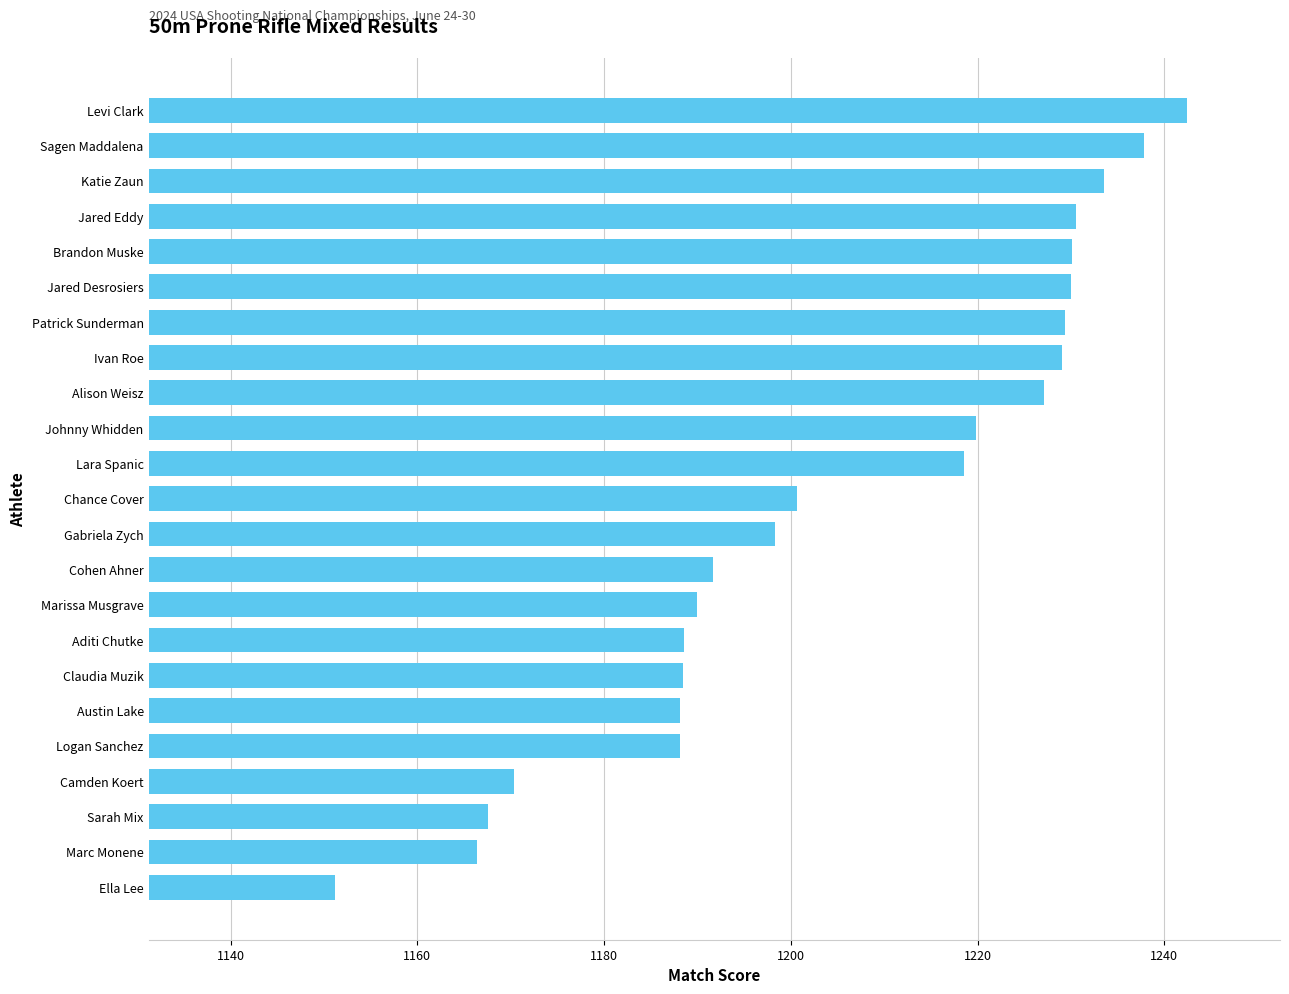

What is the smallest value displayed?

1151.2